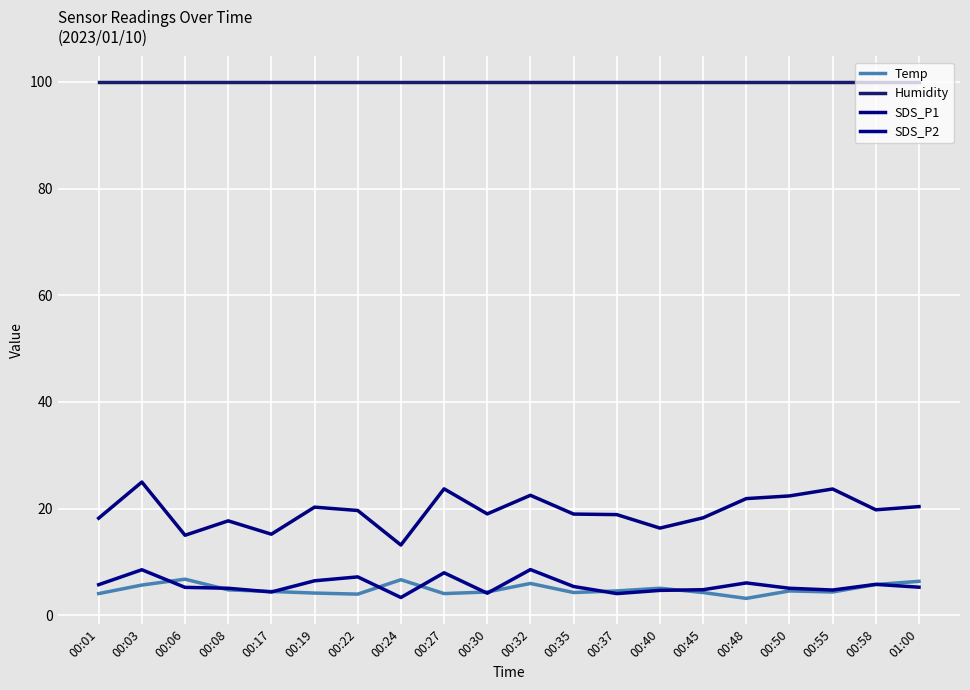

What is the minimum value shown in the chart?

3.2